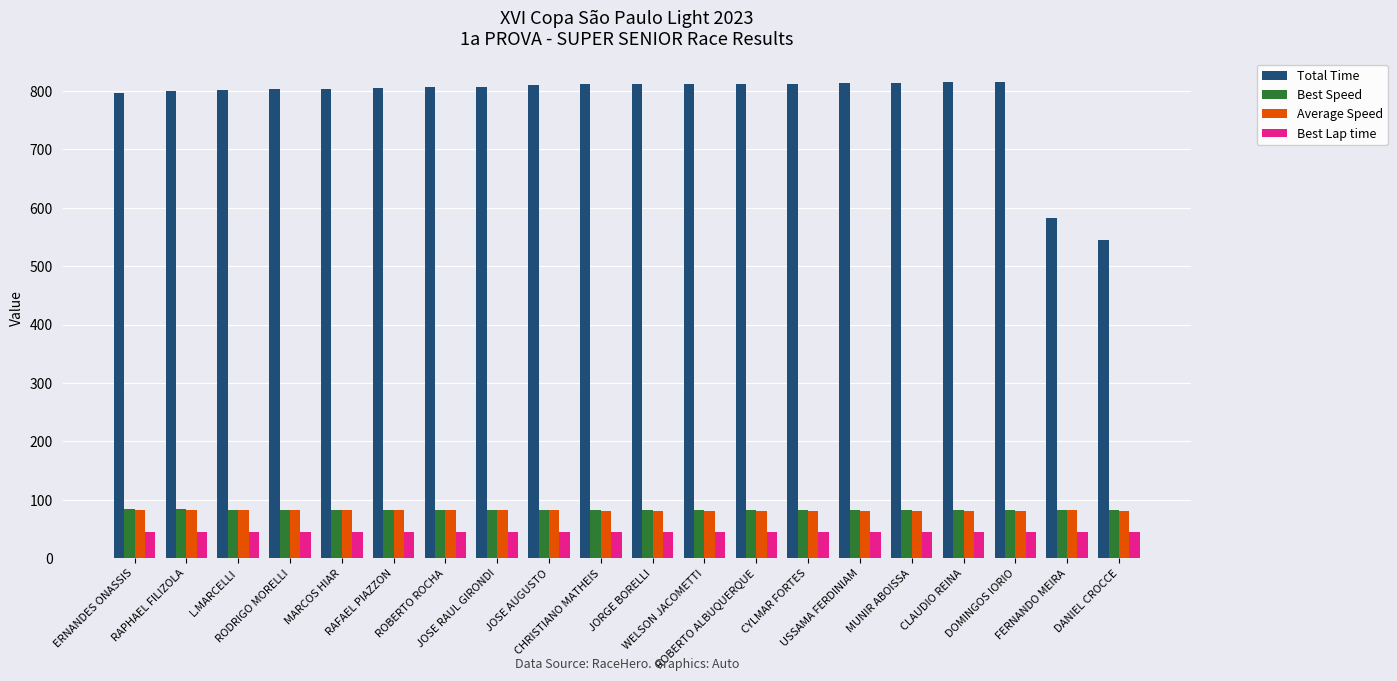

What is the sum of the Average Speed values at RAFAEL PIAZZON and ROBERTO ROCHA?

164.1